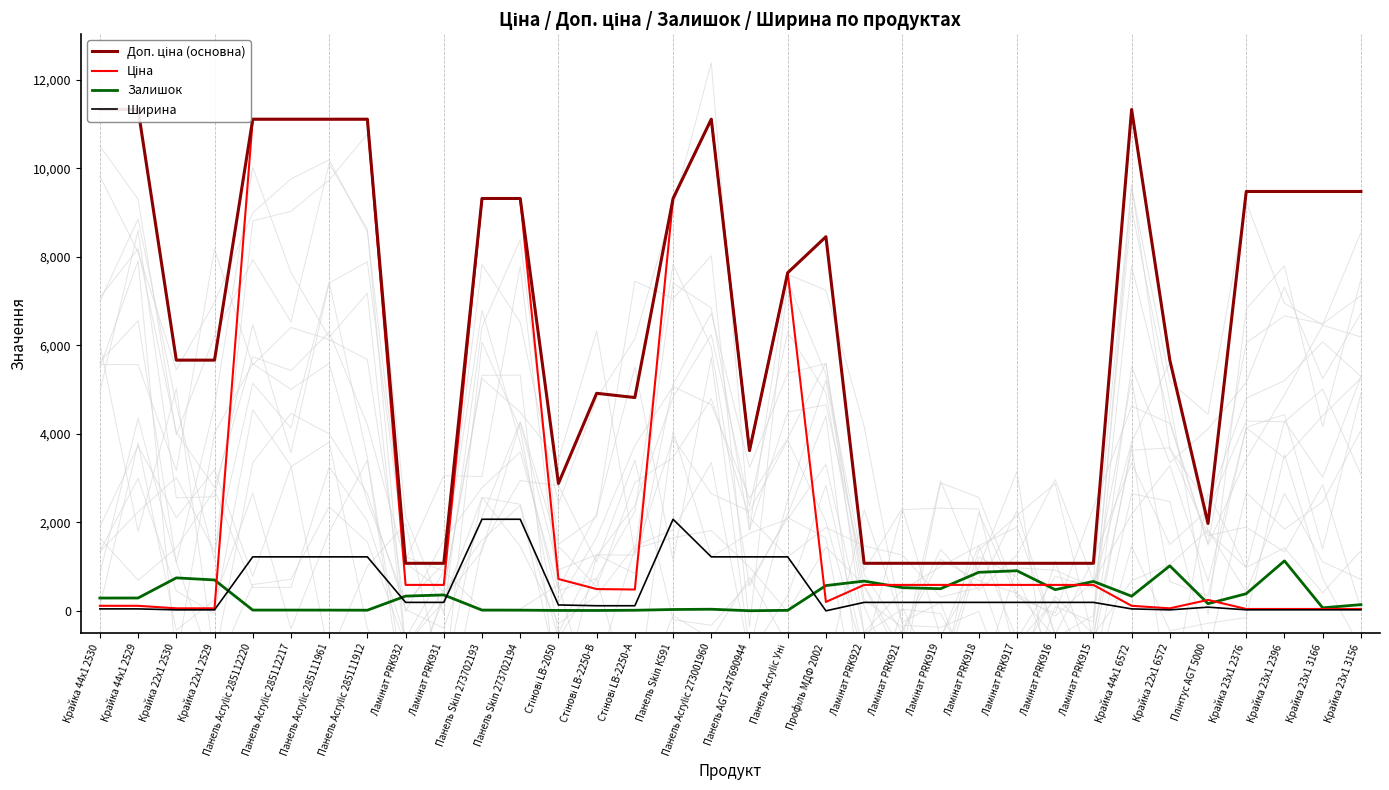

What position from the left is Крайка 44x1 2530?

1